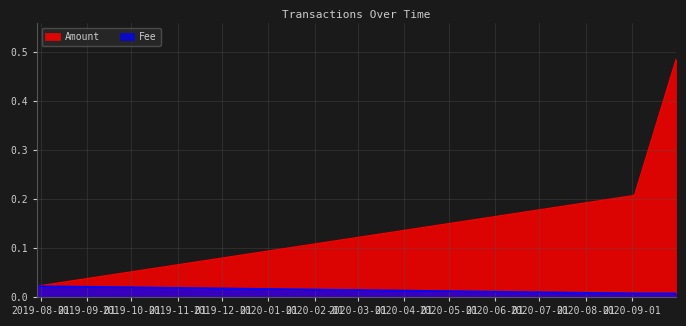

Is it true that Fee equals 0.0 at 2020-09-30 19:07:36?

True